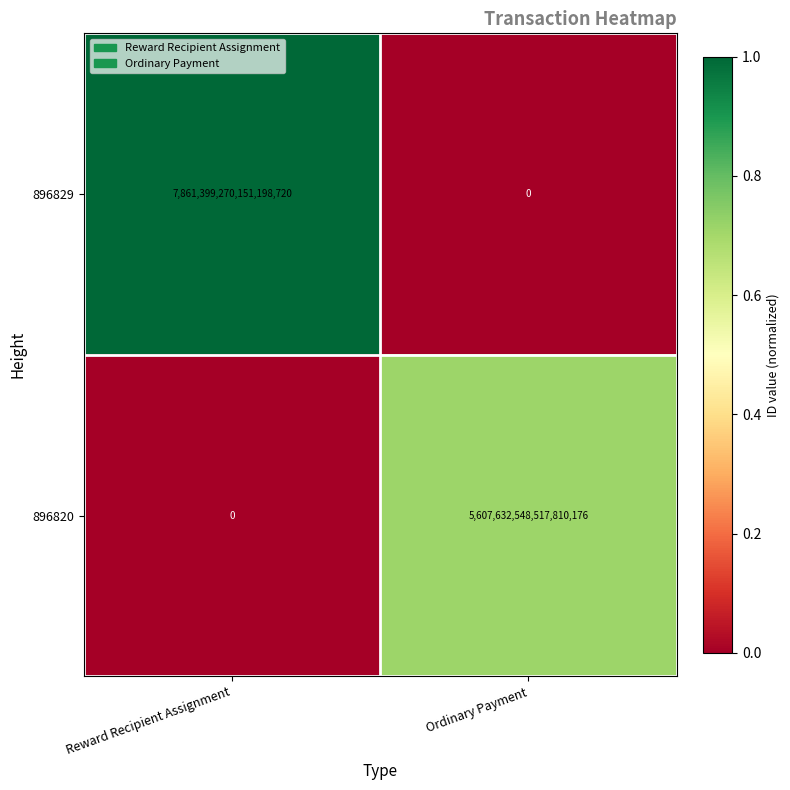

Is the value of 896829 at Reward Recipient Assignment greater than the value of 896820 at Ordinary Payment?

Yes